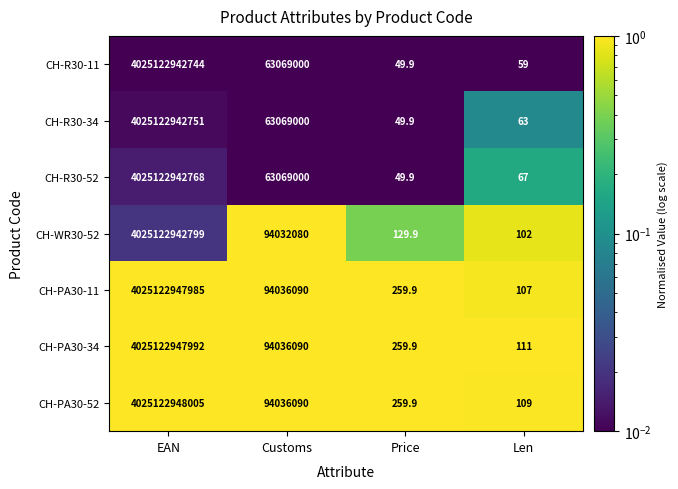

Where does the CH-R30-11 series first go above 63069000?

EAN